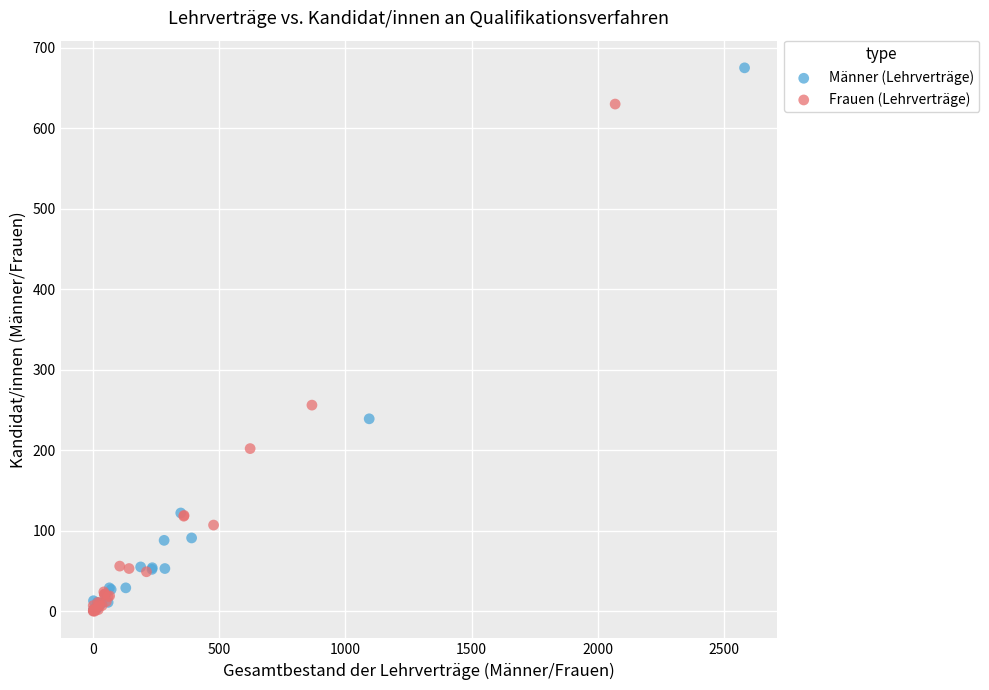

What are all the series names shown in the legend?

Männer (Lehrverträge), Frauen (Lehrverträge)